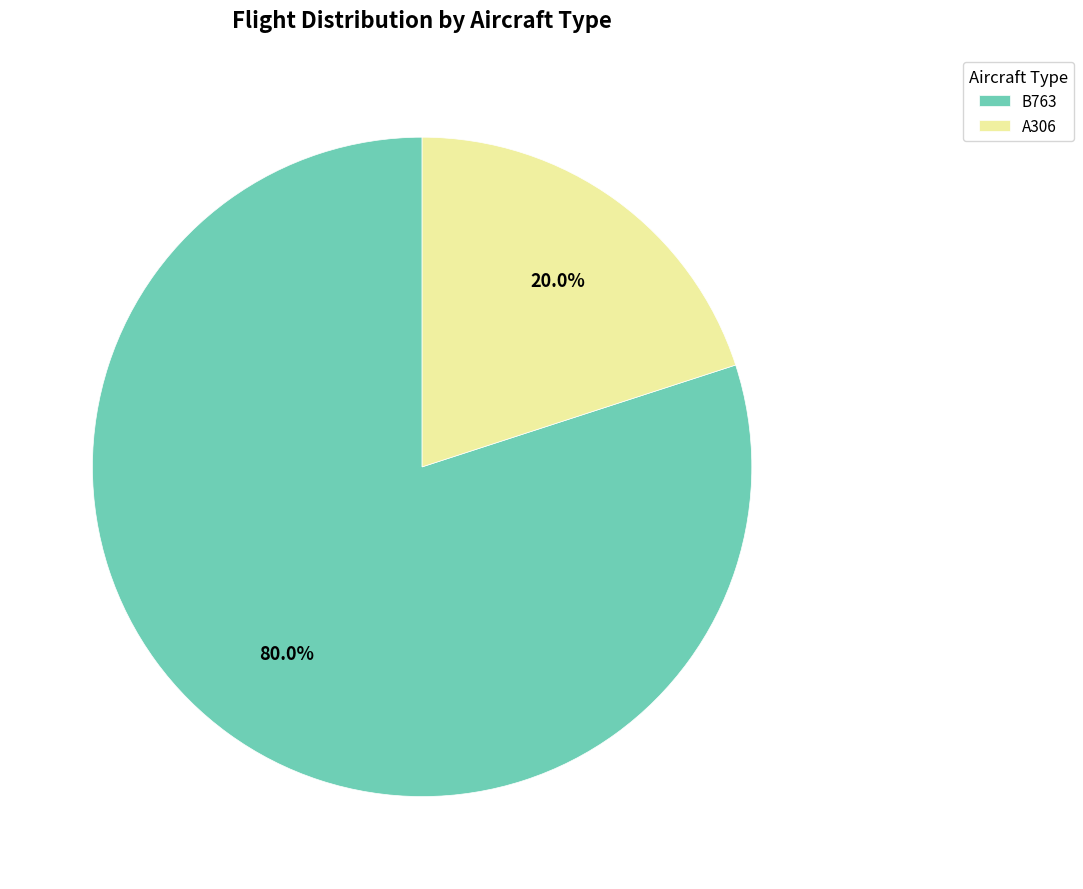

What is the largest slice in the pie chart?

B763